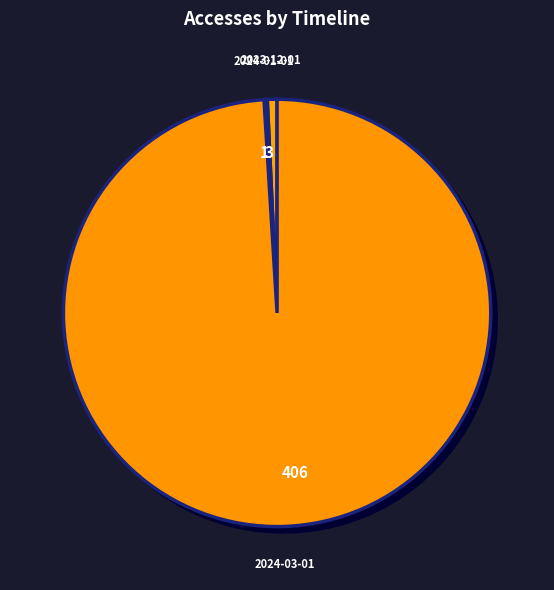

What is the change in value from 2024-02-01 to 2024-03-01?

+406